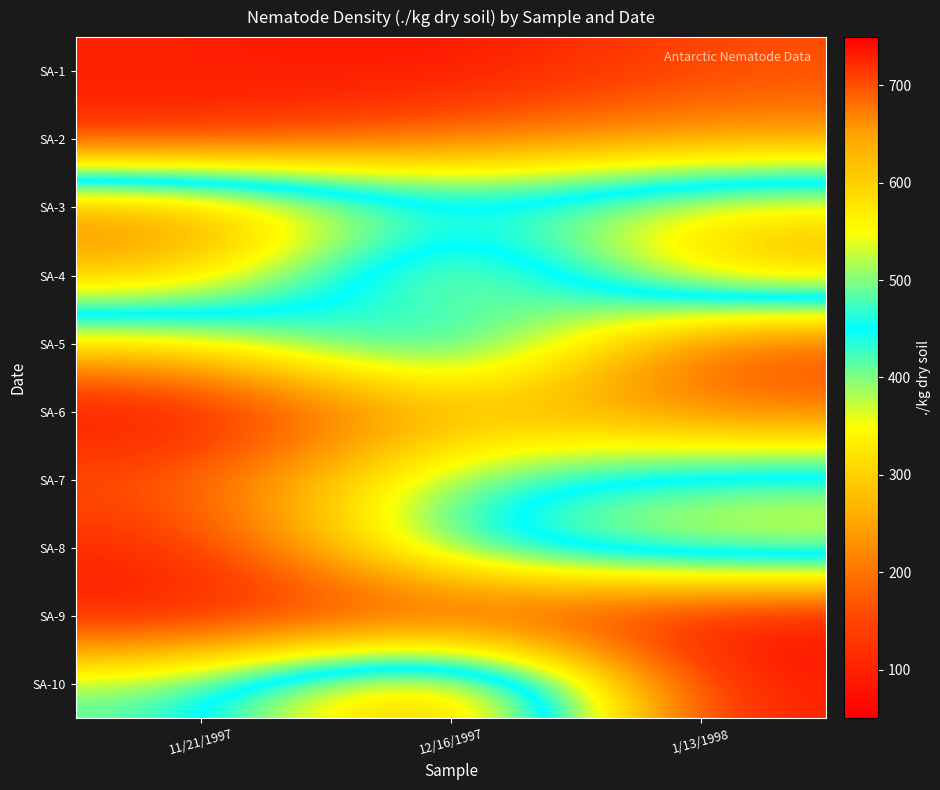

Reading left to right, transcribe all the data shown in this chart.

SA-1: 11/21/1997=99.6	12/16/1997=70.4	1/13/1998=160.5
SA-2: 11/21/1997=100.4	12/16/1997=190.9	1/13/1998=231.2
SA-3: 11/21/1997=702.9	12/16/1997=463.2	1/13/1998=587.5
SA-4: 11/21/1997=636.9	12/16/1997=273.4	1/13/1998=653.5
SA-5: 11/21/1997=320.5	12/16/1997=551.6	1/13/1998=131.0
SA-6: 11/21/1997=50.0	12/16/1997=280.1	1/13/1998=191.8
SA-7: 11/21/1997=170.5	12/16/1997=422.2	1/13/1998=490.8
SA-8: 11/21/1997=100.3	12/16/1997=482.0	1/13/1998=576.0
SA-9: 11/21/1997=80.4	12/16/1997=110.3	1/13/1998=60.3
SA-10: 11/21/1997=409.1	12/16/1997=749.5	1/13/1998=81.3